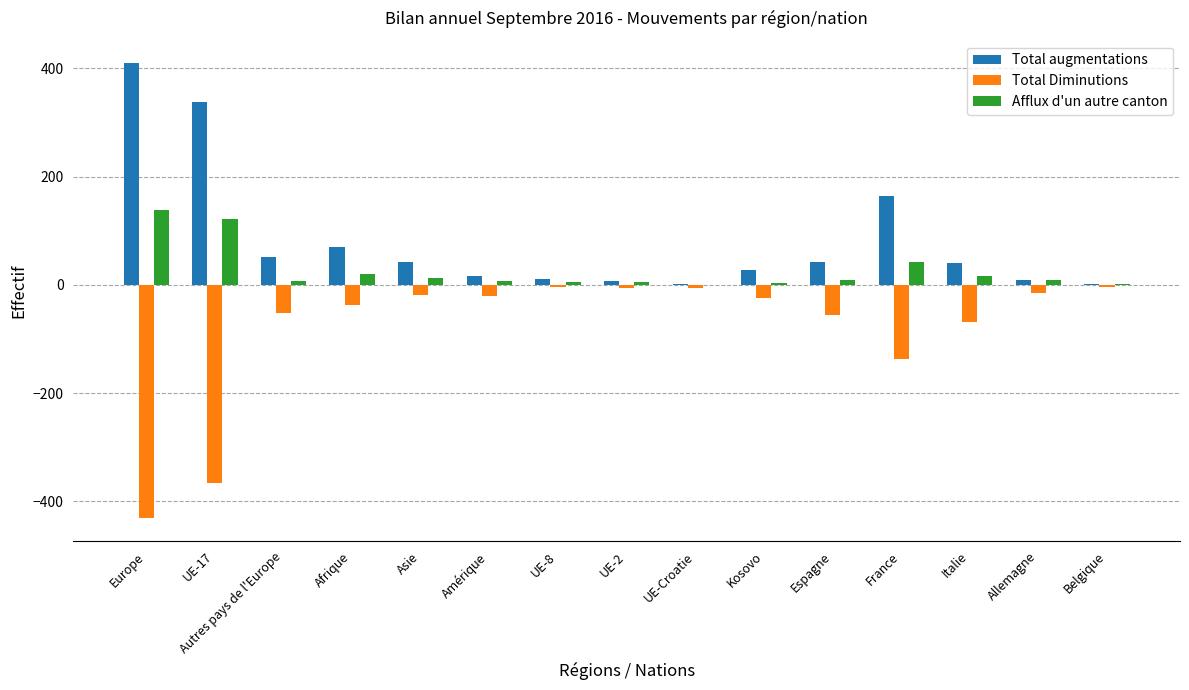

Are the bars grouped side by side (vs. stacked)?

Yes